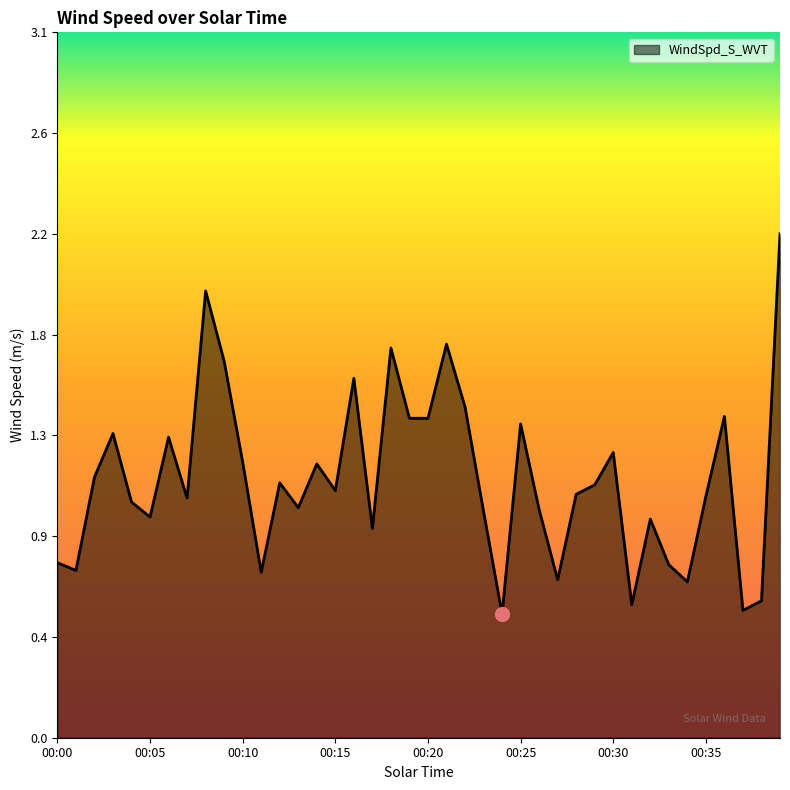

List the labels in order of value, largest first.

00:39, 00:08, 00:21, 00:18, 00:09, 00:16, 00:22, 00:36, 00:19, 00:20, 00:25, 00:03, 00:06, 00:30, 00:10, 00:14, 00:02, 00:12, 00:29, 00:15, 00:28, 00:35, 00:07, 00:04, 00:13, 00:26, 00:23, 00:05, 00:32, 00:17, 00:00, 00:33, 00:01, 00:11, 00:27, 00:34, 00:38, 00:31, 00:37, 00:24